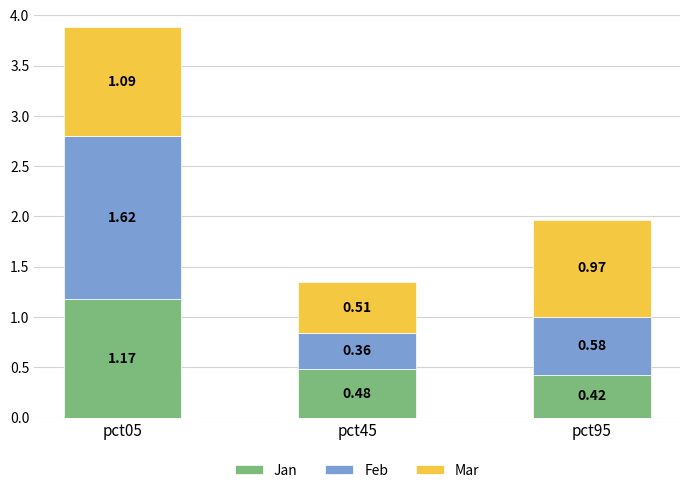

What is the total value across all series at pct05?

3.9